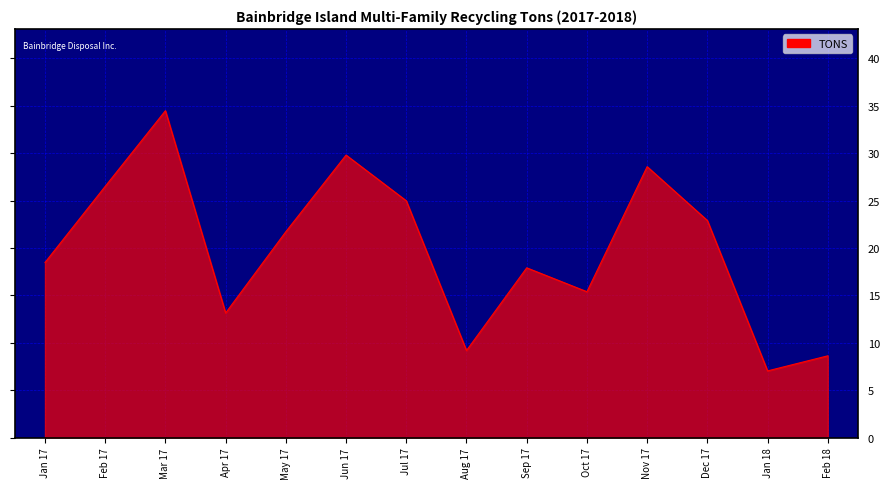

Between Apr 17 and Sep 17, which is larger?

Sep 17